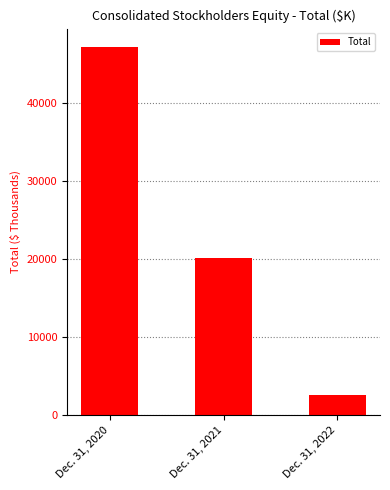

List the labels in order of value, largest first.

Dec. 31, 2020, Dec. 31, 2021, Dec. 31, 2022